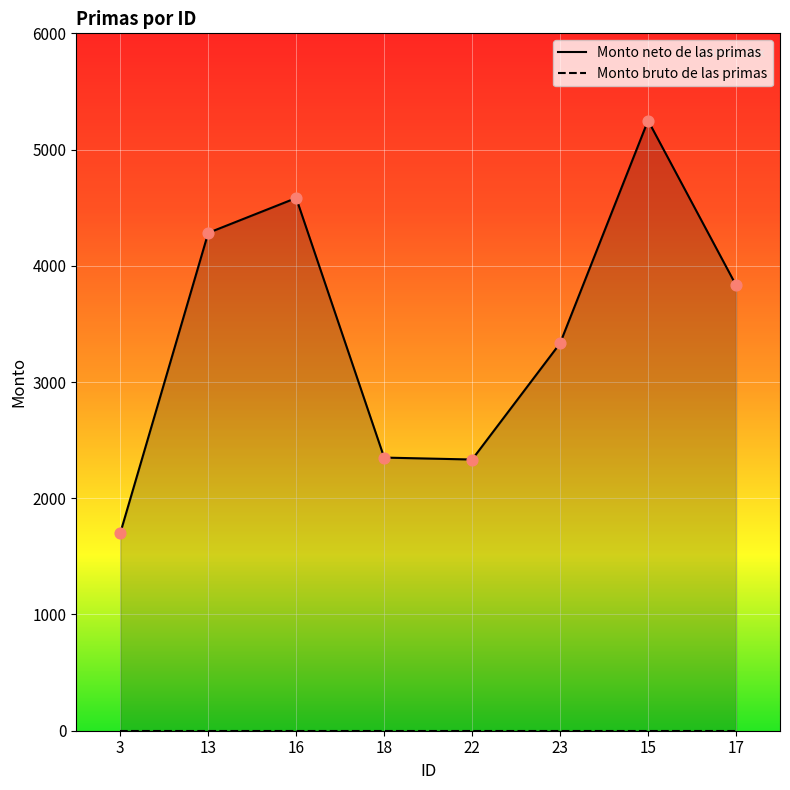

What is the ratio of the value at 16 to the value at 17?

1.2